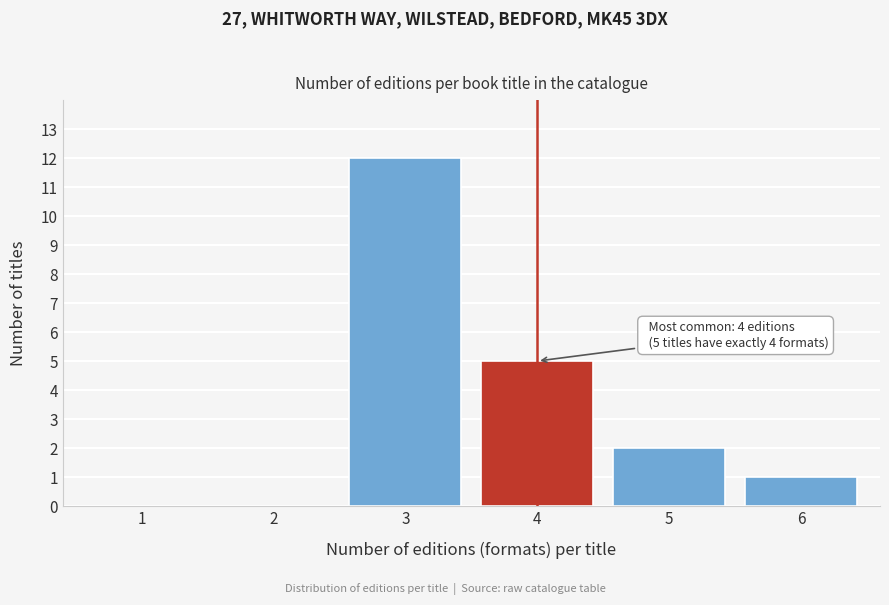

Reading left to right, list all the values displayed in this chart.

1=0	2=0	3=12	4=5	5=2	6=1